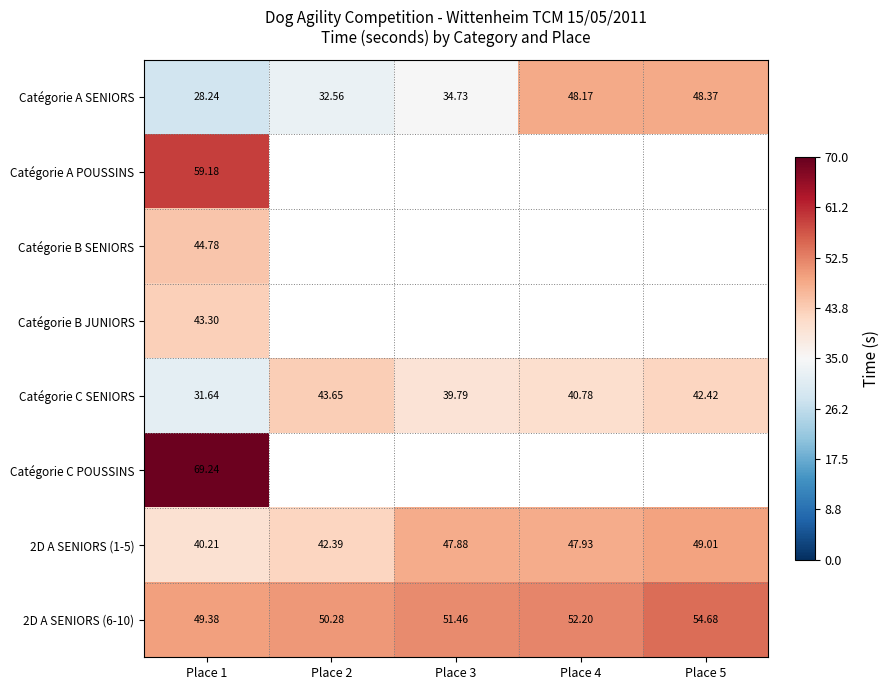

Is the value of 2D A SENIORS (1-5) at Place 5 greater than the value of 2D A SENIORS (6-10) at Place 2?

No